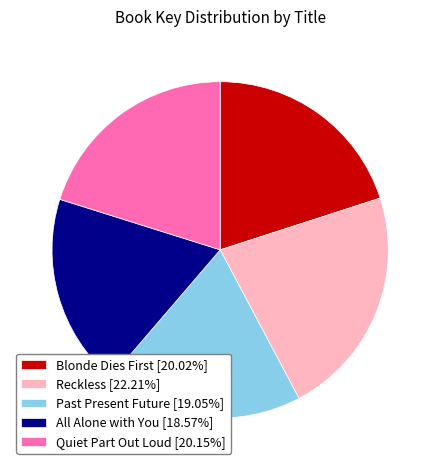

Is Quiet Part Out Loud [20.15%] the majority of the pie?

No